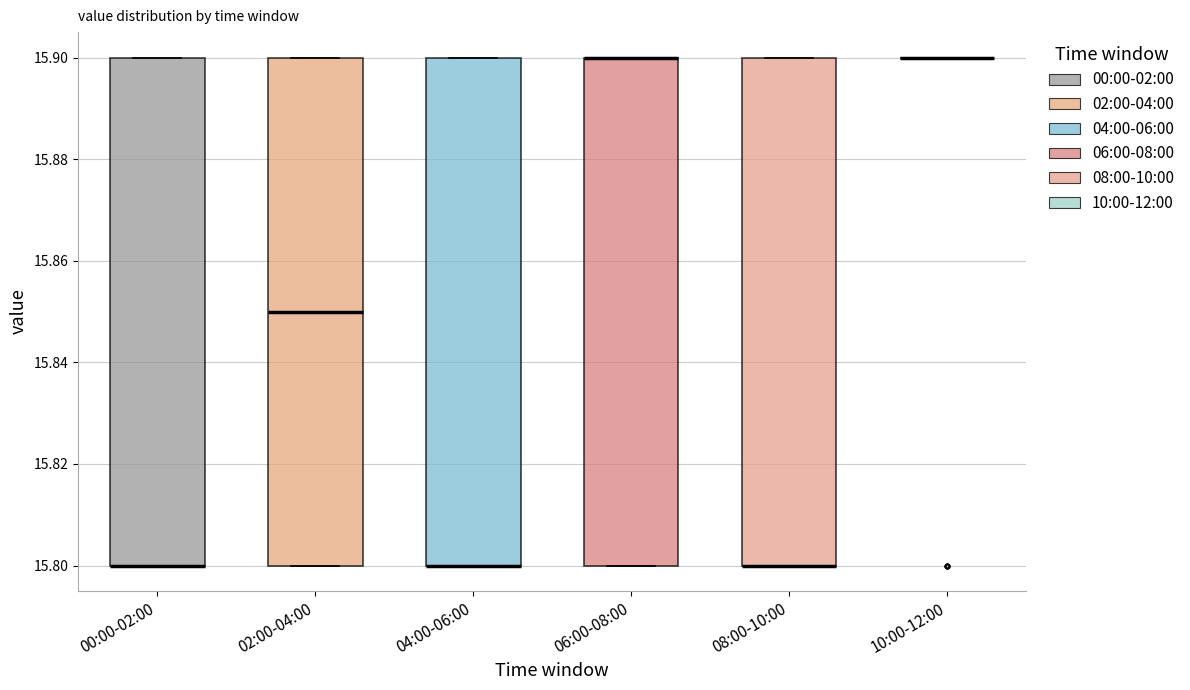

Where is the lower edge of the box for 06:00-08:00 on the y-axis? The values are not printed on the chart, so give them approximately, as read against the axis.

15.80